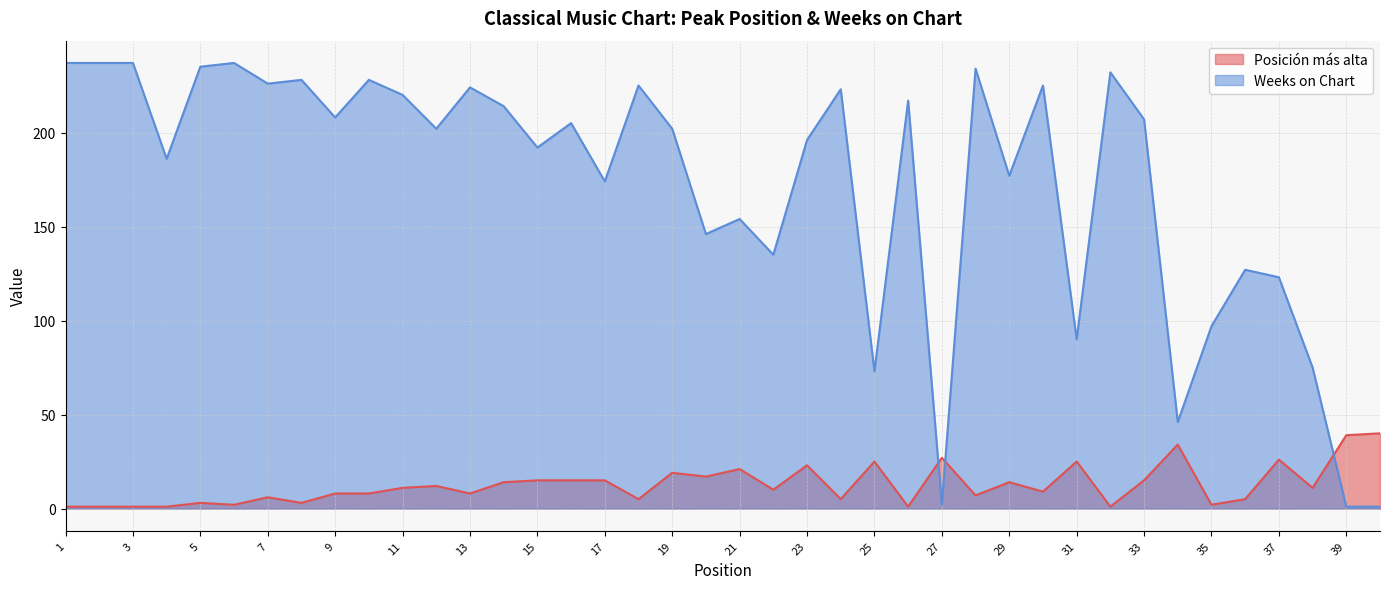

Is the value of Weeks on Chart at 1 greater than the value of Posición más alta at 18?

Yes